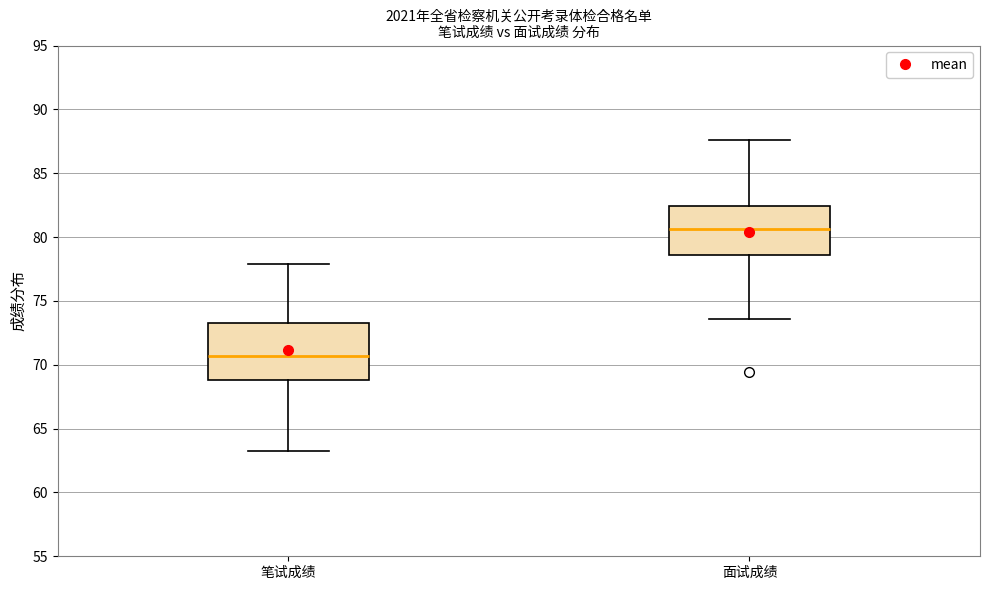

Reading left to right, read every box against the y-axis: the position of its median line, the range the box covers, and the ends of its whiskers. The values are not printed on the chart, so give them approximately, as read against the axis.

笔试成绩: median 70.5, box 69.0 to 73.5, whiskers 63.0 to 78.0
面试成绩: median 80.5, box 78.5 to 82.5, whiskers 73.5 to 87.5